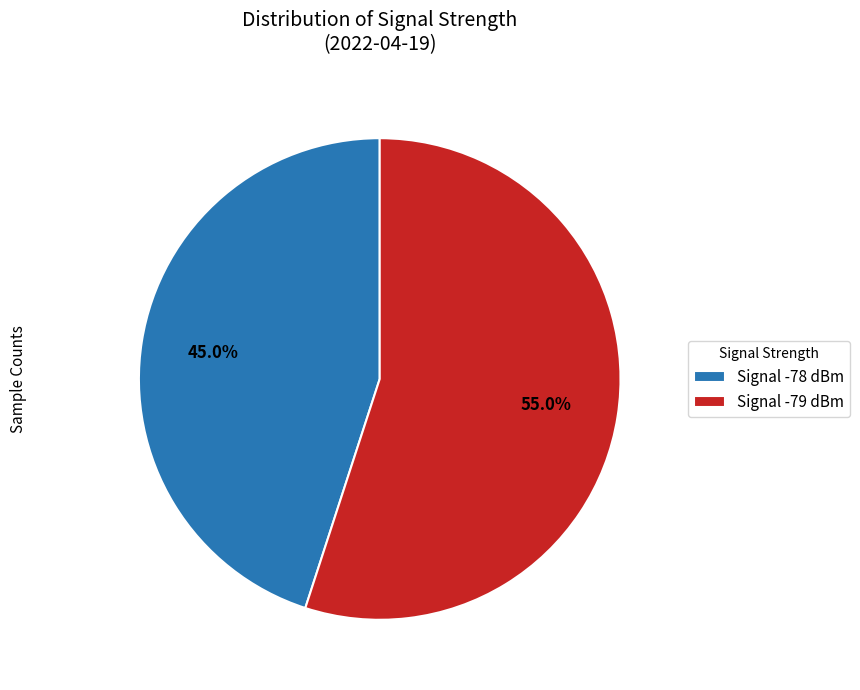

Between Signal -78 dBm and Signal -79 dBm, which is larger?

Signal -79 dBm